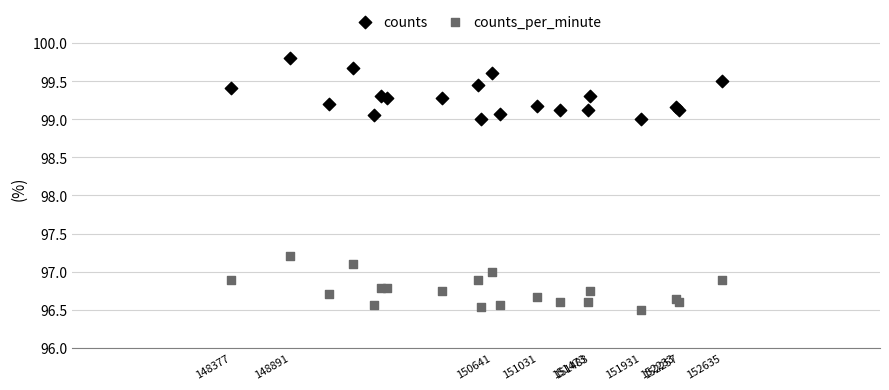

Across all series, what Y value is closest to 98?

97.2